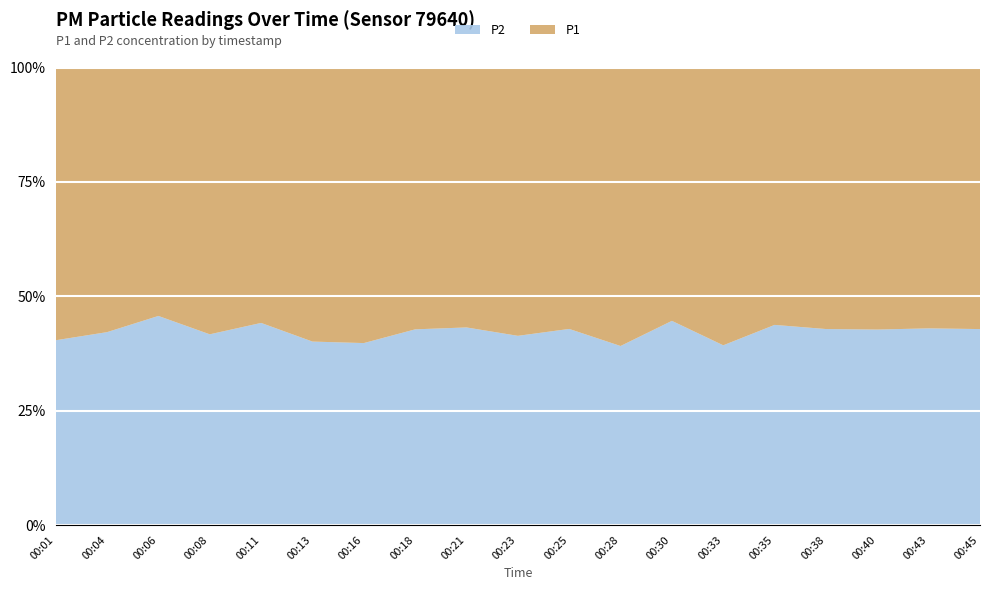

Reading left to right, list all the values displayed in this chart.

P1: 10.5	9.1	7.7	8.2	8.9	9.9	10.9	8.6	7.6	10.3	10.9	11.8	9.6	12.1	9.7	9.4	8.8	9.3	10.1
P2: 7.1	6.6	6.5	5.8	7.0	6.7	7.2	6.4	5.8	7.3	8.2	7.6	7.7	7.8	7.5	7.1	6.5	7.0	7.6